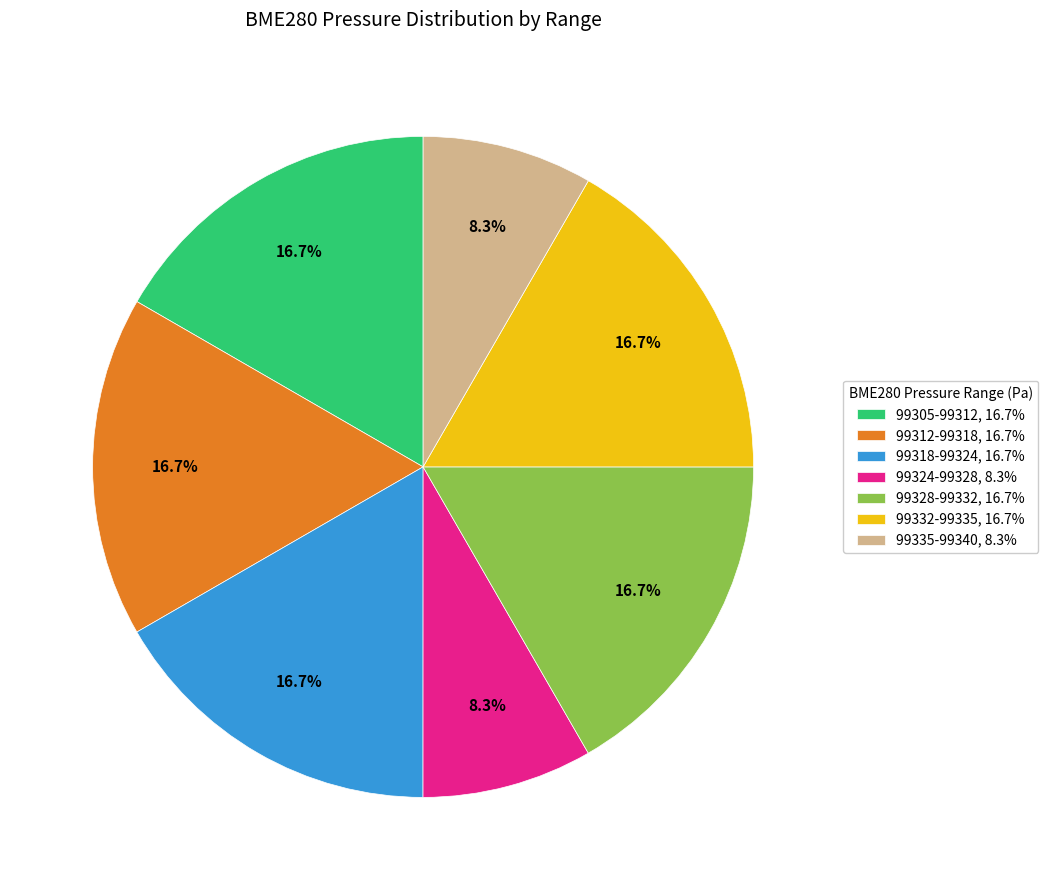

Does any single category account for the majority?

No